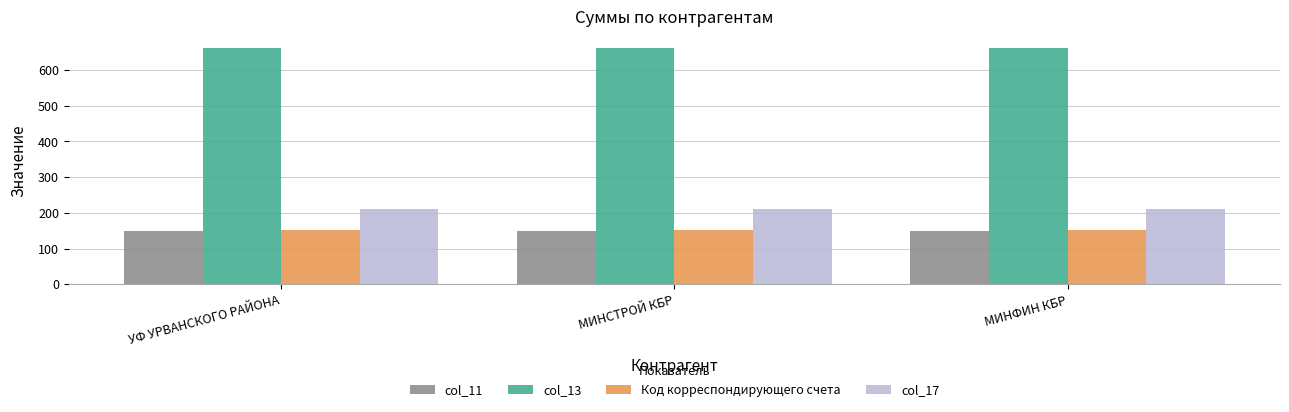

How many groups of bars are there?

3